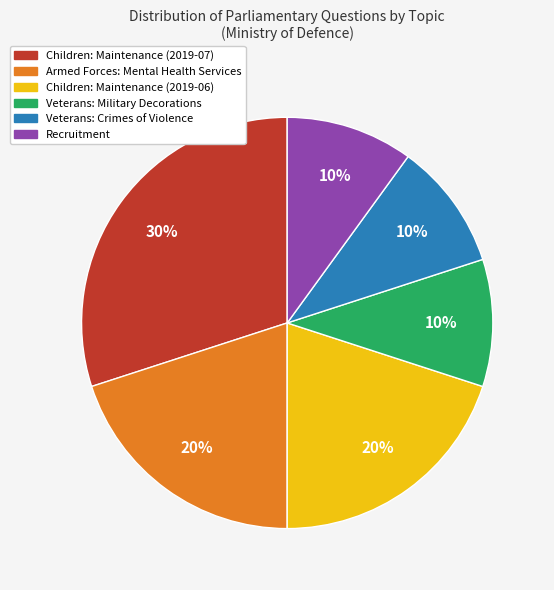

Combined, do Armed Forces: Mental Health Services and Children: Maintenance (2019-06) account for over 50%?

No